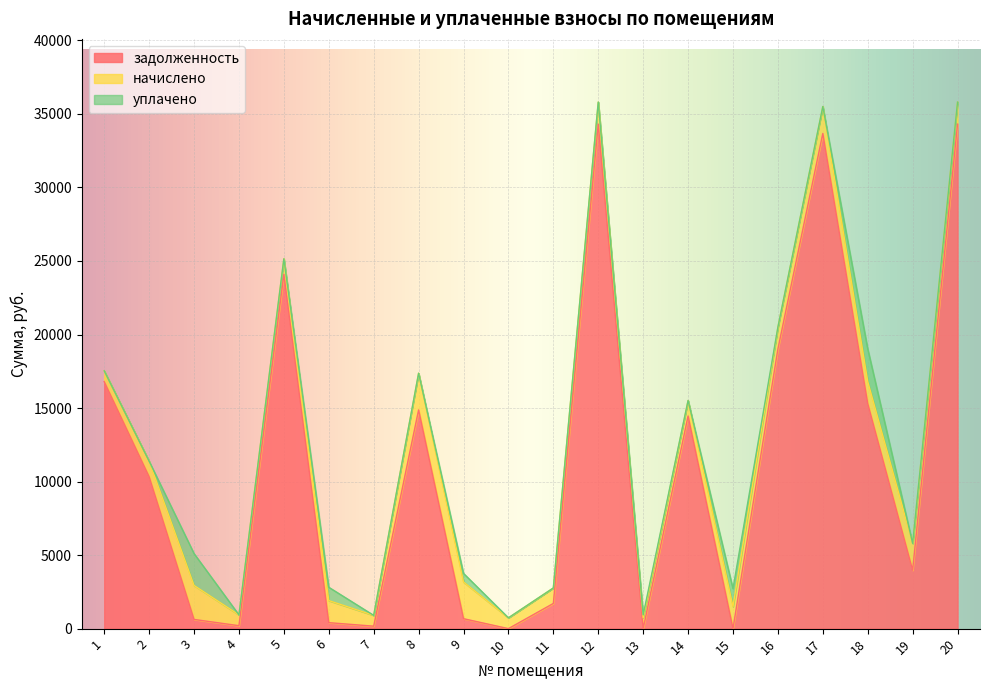

List the series in order of their peak value, lowest first.

уплачено, начислено, задолженность